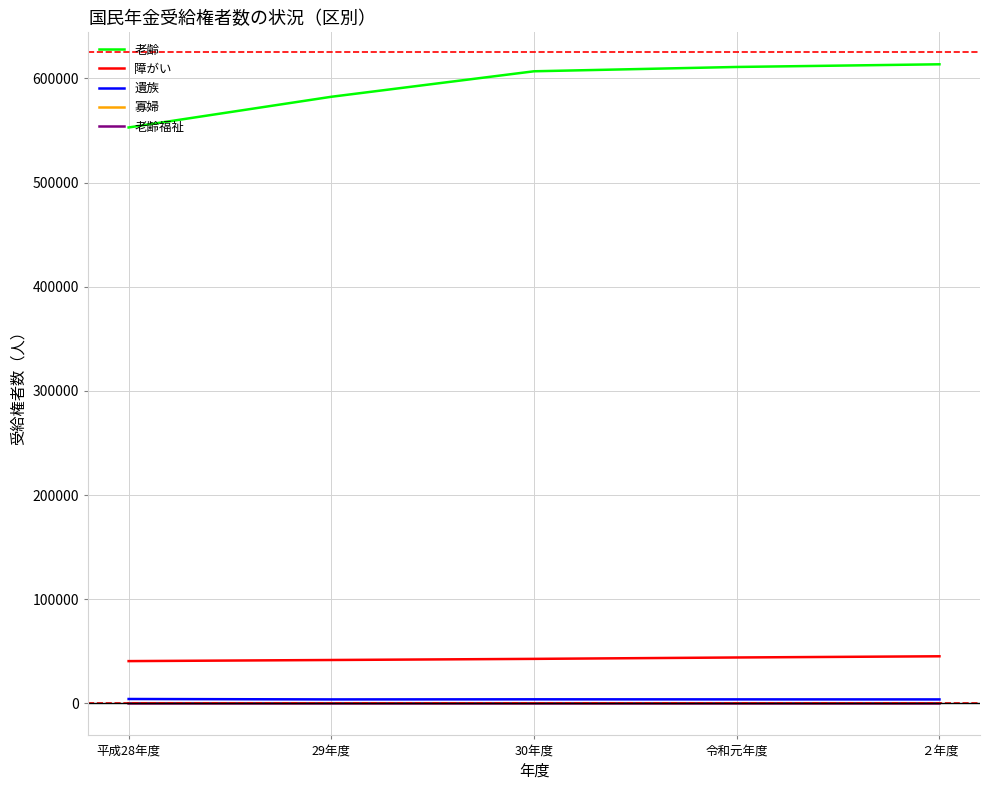

Which series has the largest range (max minus min)?

老齢